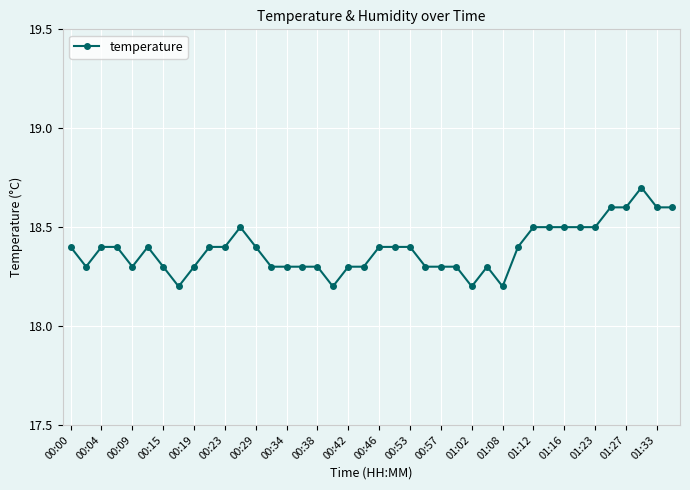

How many data points does each series have?

40